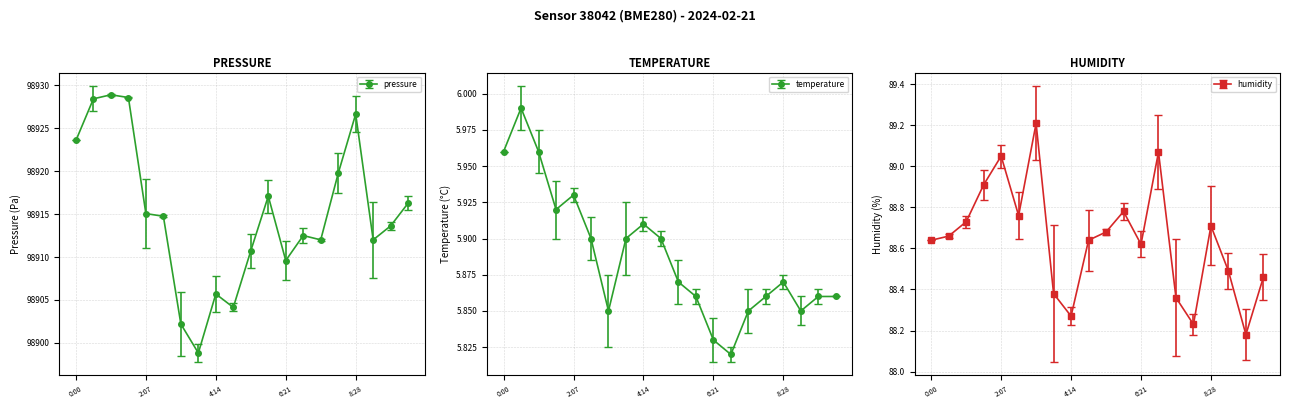

At how many categories does at least one series exceed 20133?

20